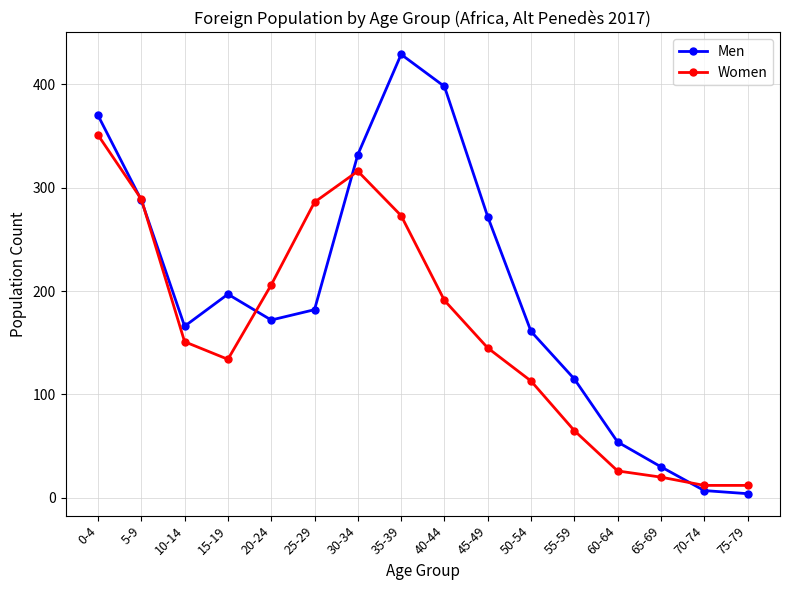

Reading left to right, transcribe all the data shown in this chart.

Men: 370	288	166	197	172	182	332	429	398	272	161	115	54	30	7	4
Women: 351	289	151	134	206	286	316	273	191	145	113	65	26	20	12	12